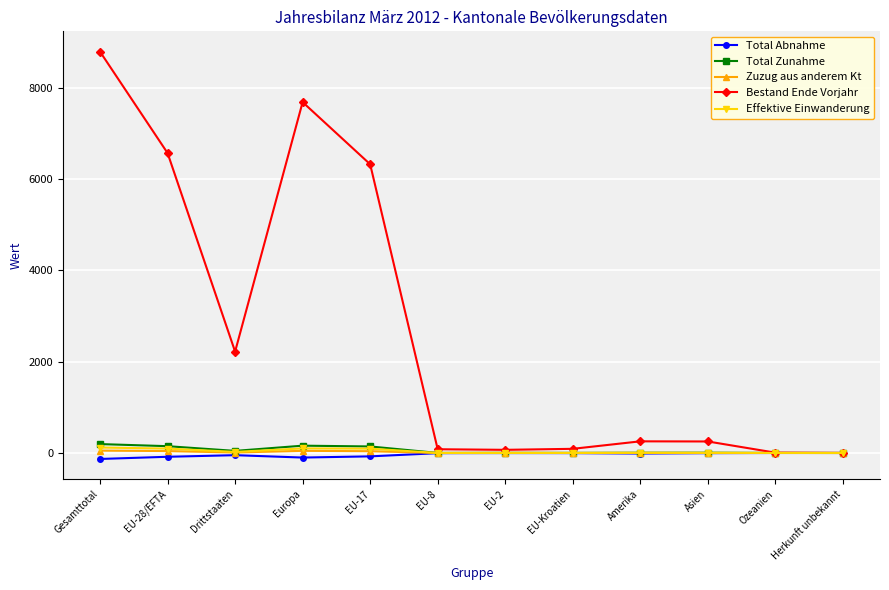

True or false: Total Abnahme has more than 1 points higher than both neighbors.

True